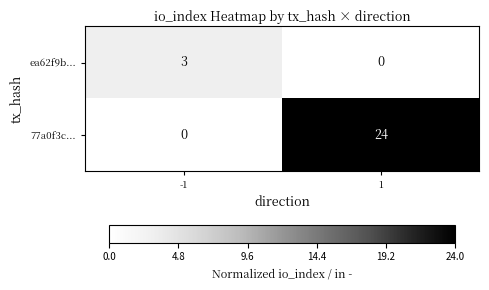

Rank the series by their average value, from lowest to highest.

ea62f9b..., 77a0f3c...